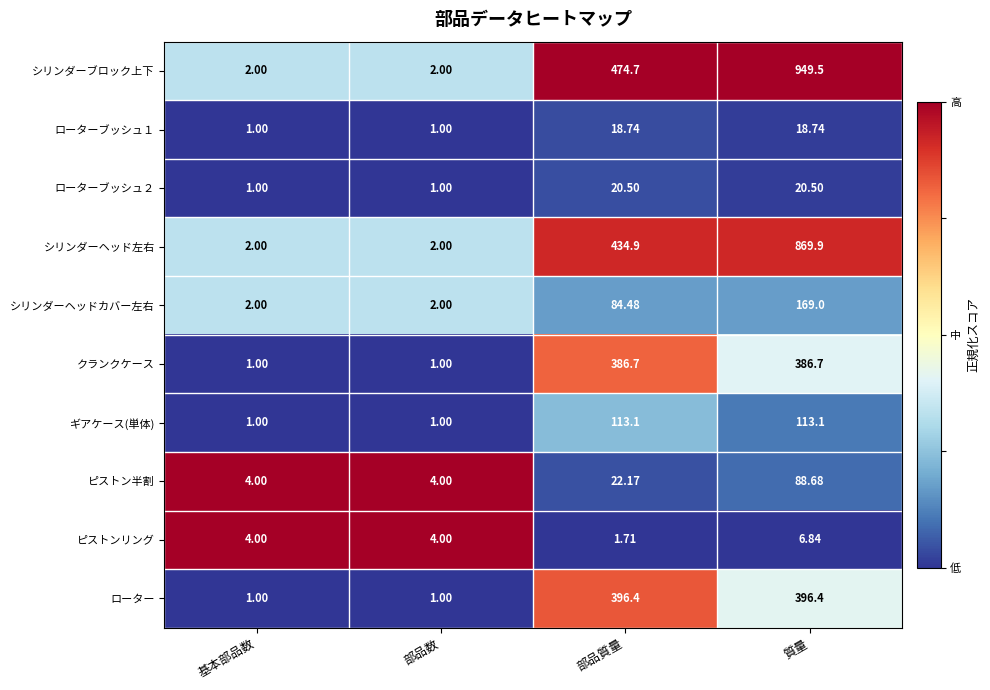

At which category is the sum across all series the highest?

質量